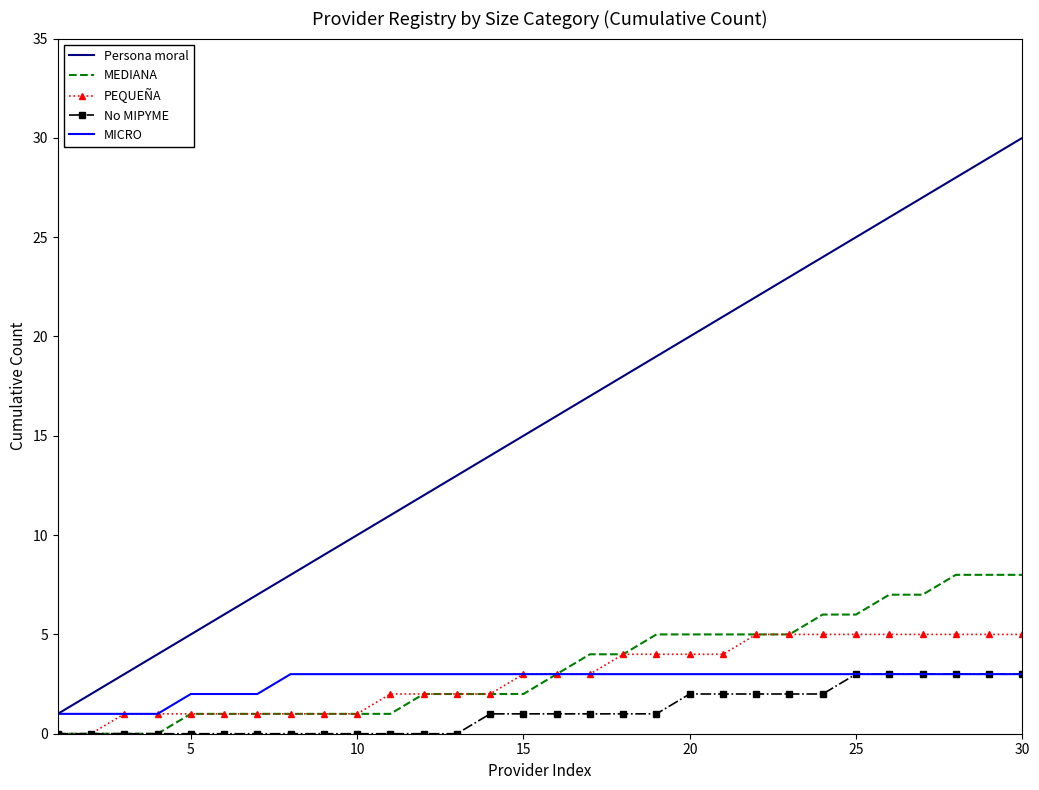

Which series has the largest total across all categories?

Persona moral